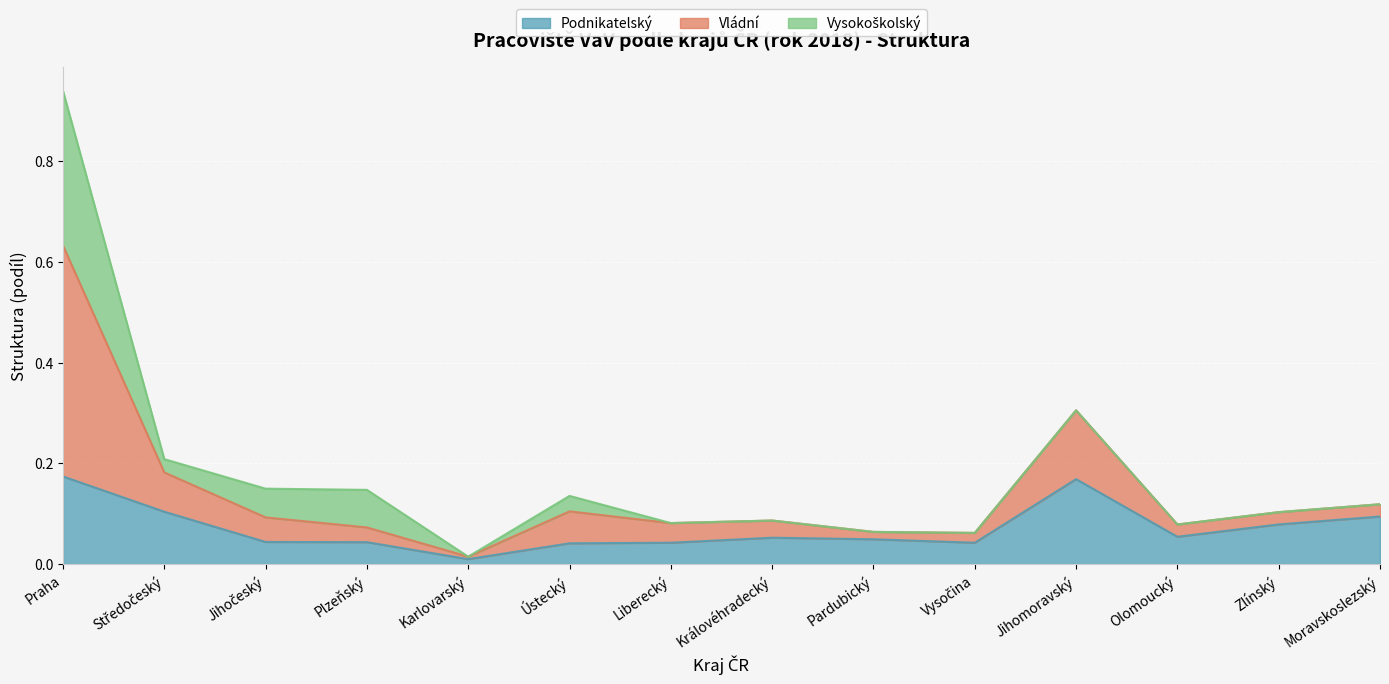

At which category is the sum across all series the highest?

Praha